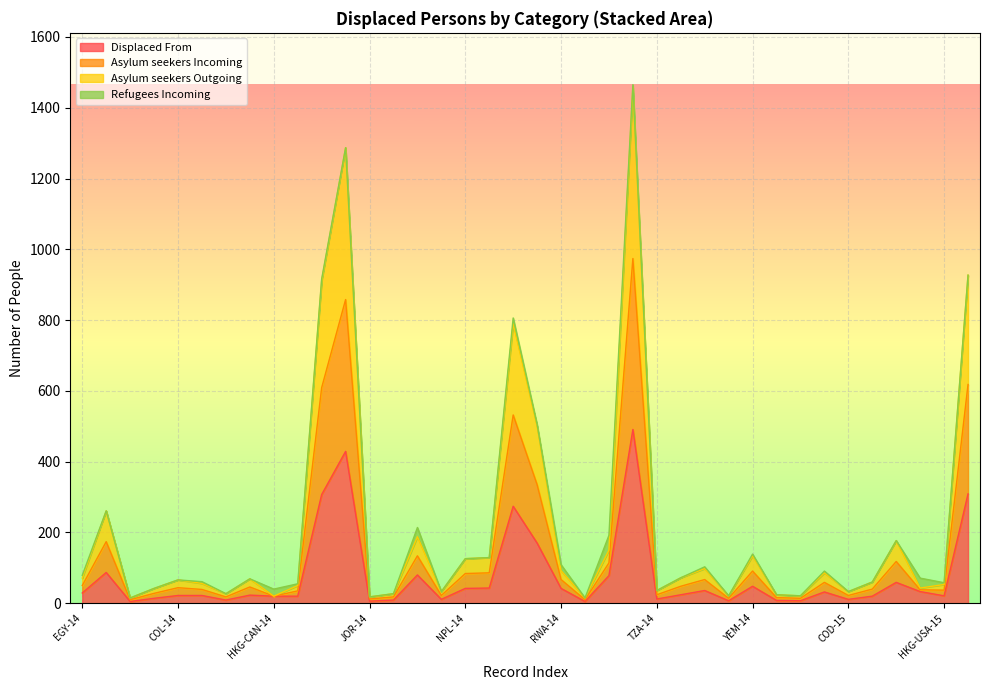

Is it true that Displaced From equals 49 at EGY-15?

False